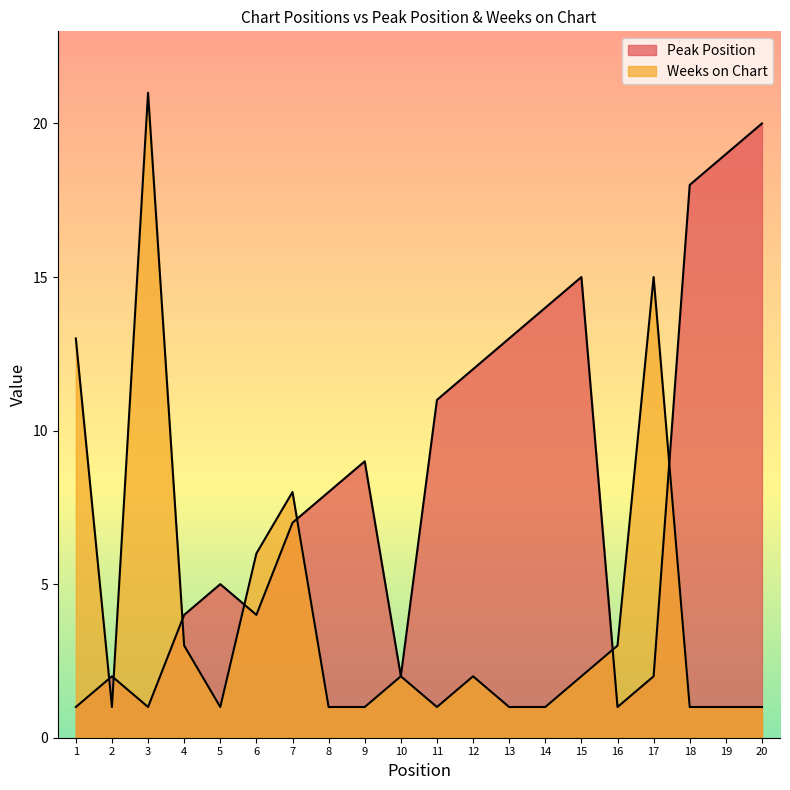

What is the sum of all Weeks on Chart values?

85